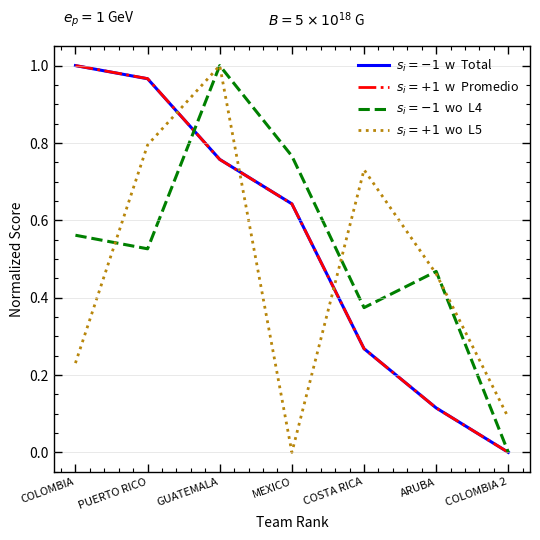

What is the total value across all series at ARUBA?

1.2